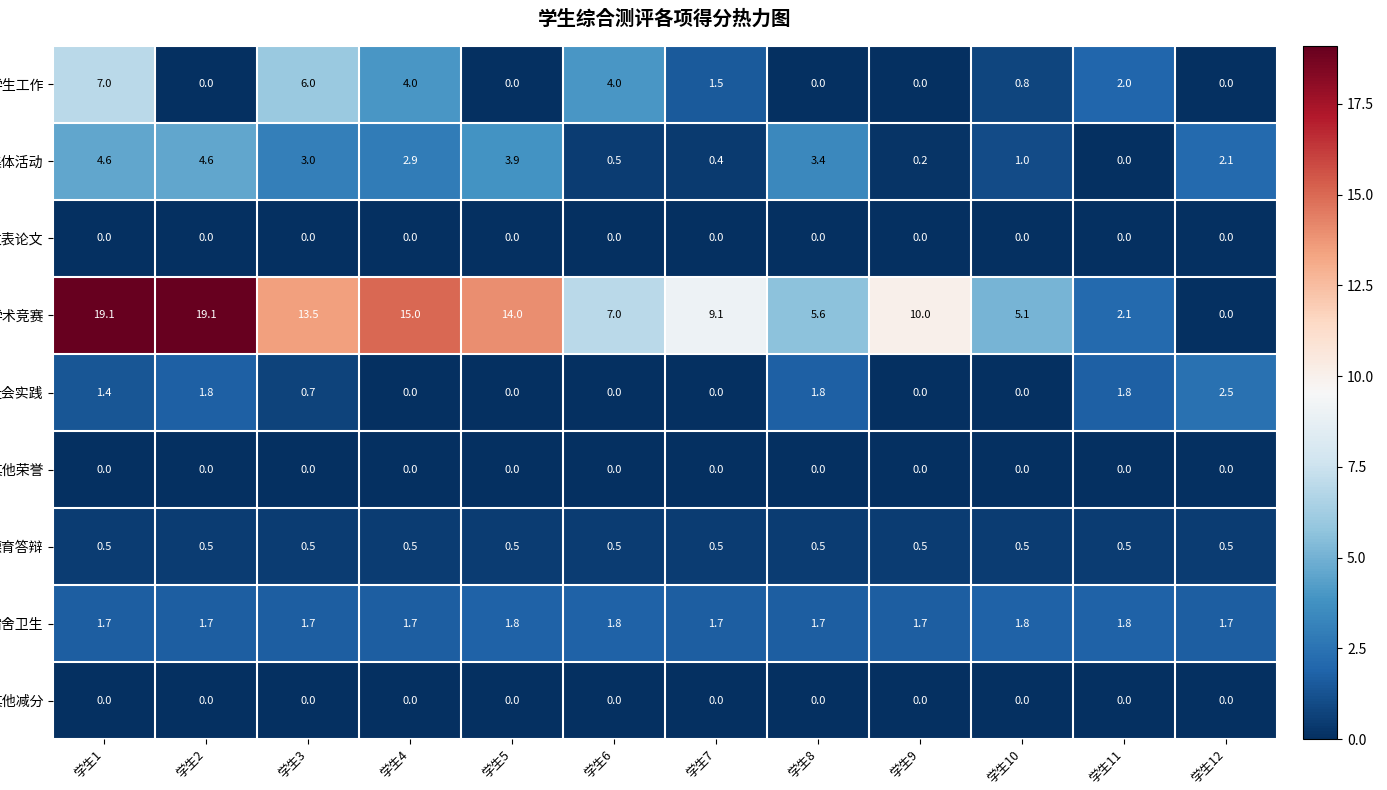

Which series has the widest spread of values?

学术竞赛